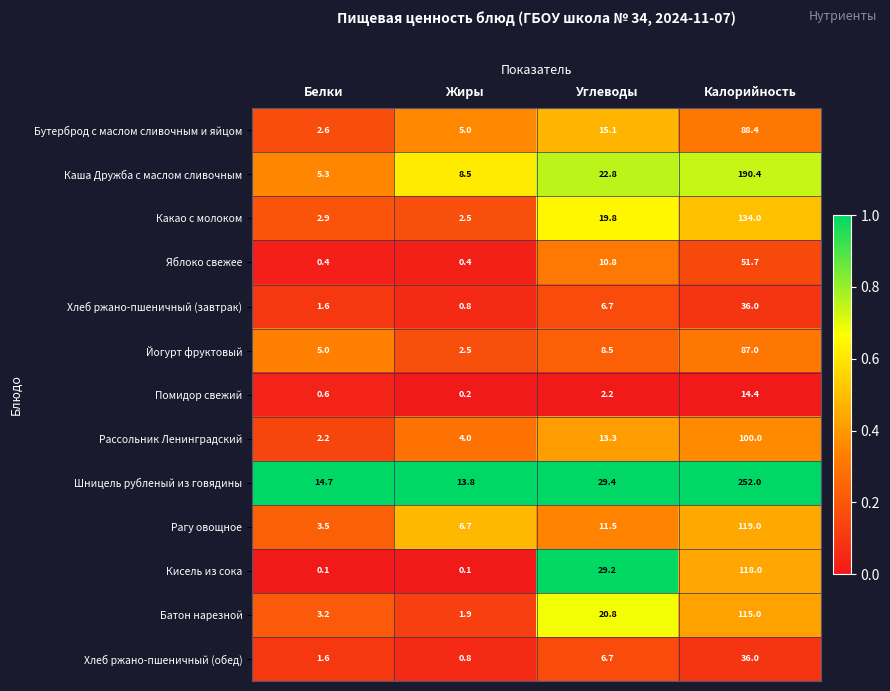

What is the sum of all Рагу овощное values?

140.7